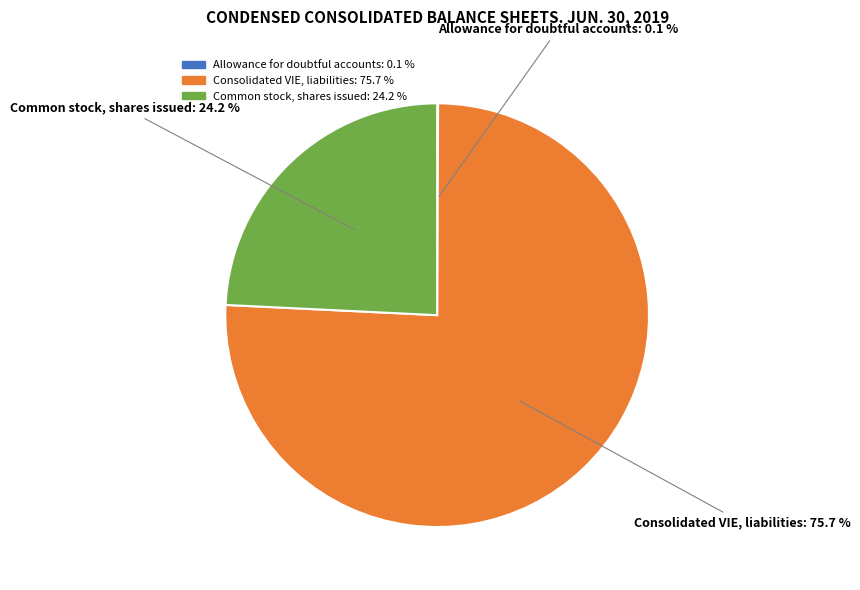

Is there a majority slice in this chart?

Yes